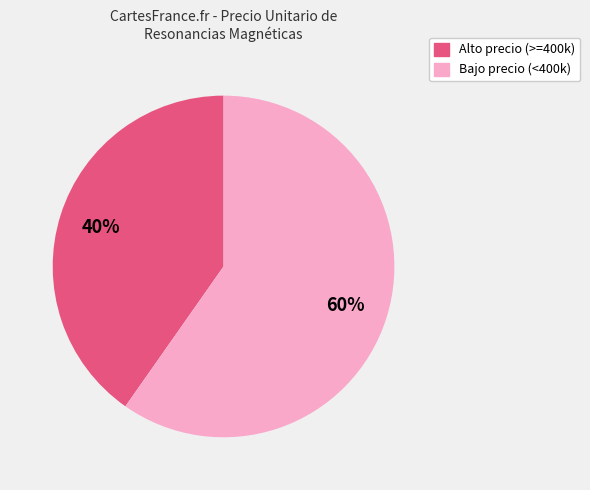

Is there any slice that represents more than half of the pie?

Yes